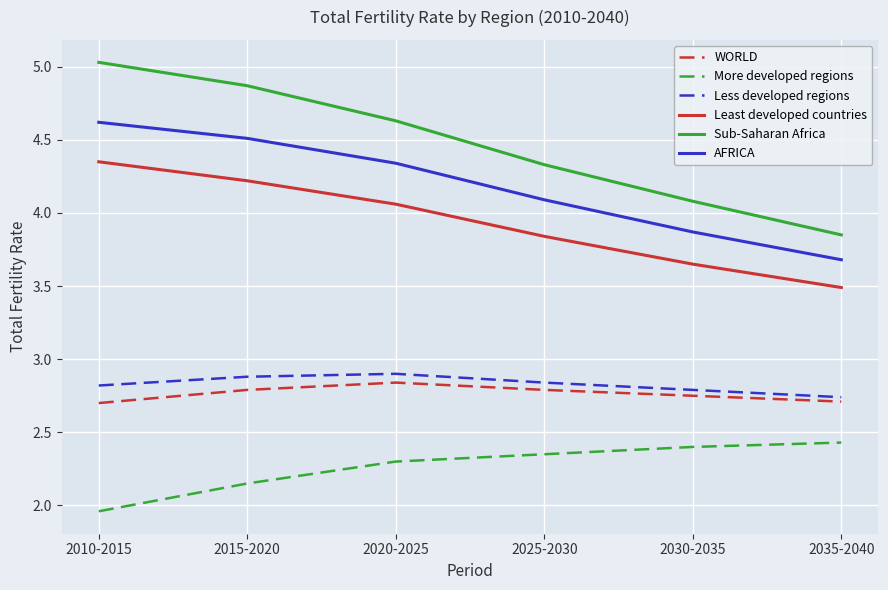

Rank the categories by Least developed countries value from highest to lowest.

2010-2015, 2015-2020, 2020-2025, 2025-2030, 2030-2035, 2035-2040